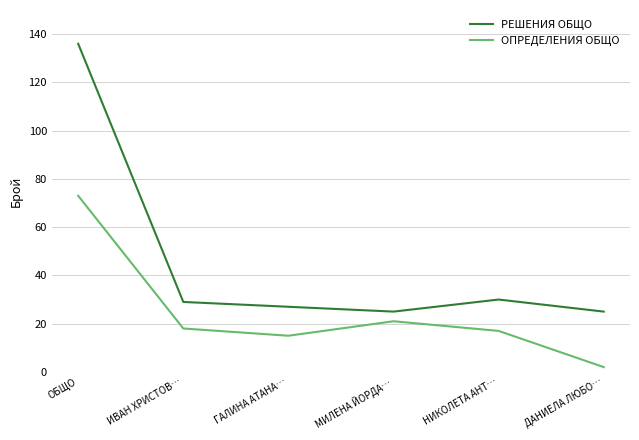

True or false: РЕШЕНИЯ ОБЩО has more than 1 interior local peaks.

False